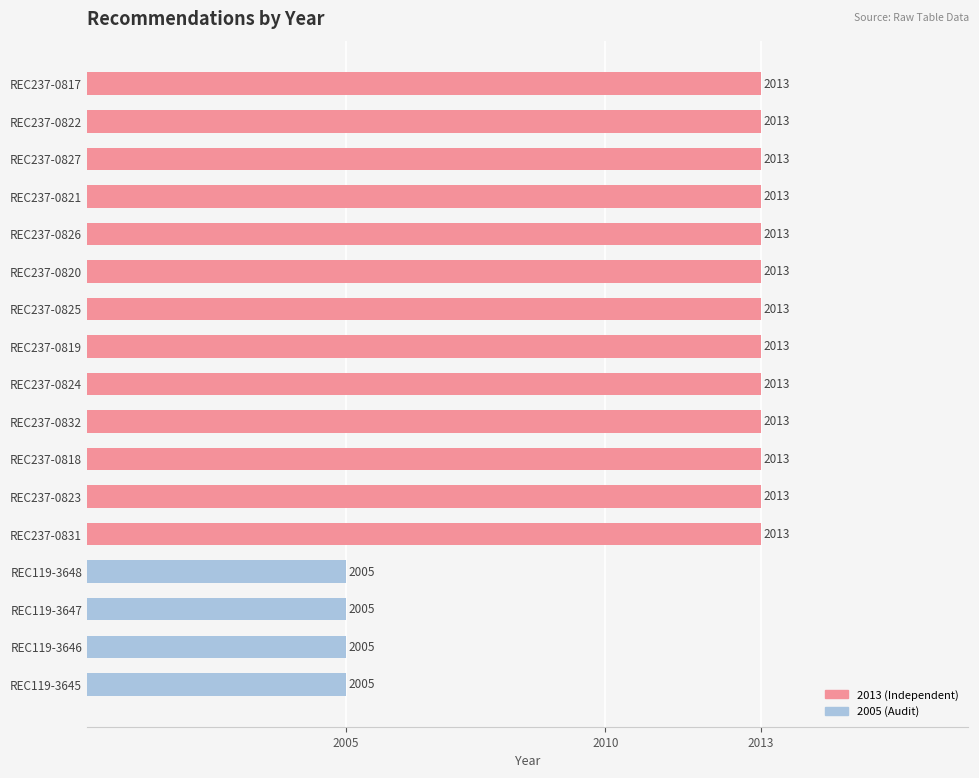

Which has a higher value, REC237-0823 or REC119-3646?

REC237-0823